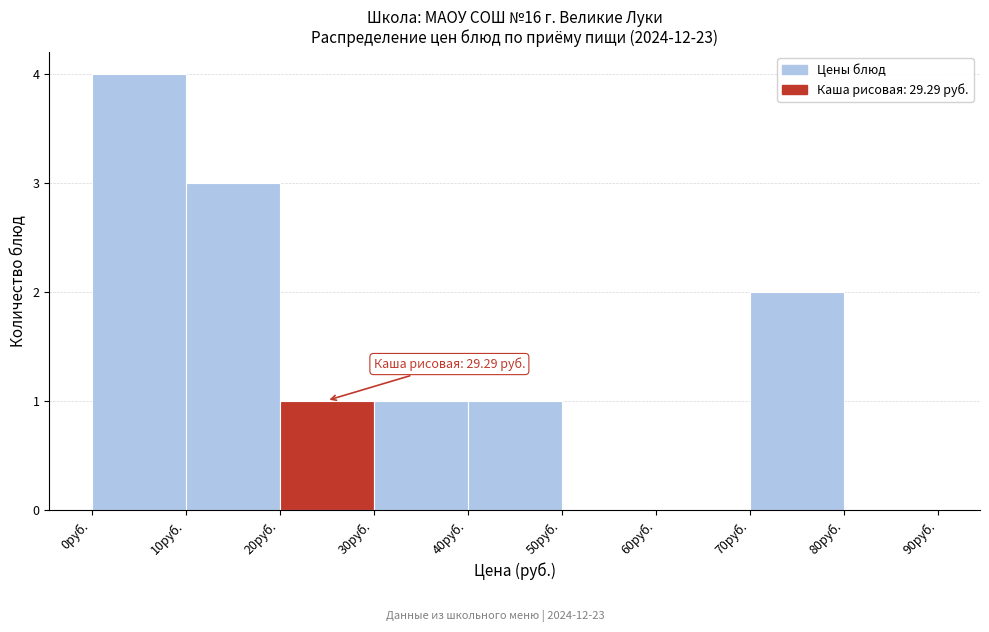

Which range on the x-axis has the tallest bar?

0 to 10